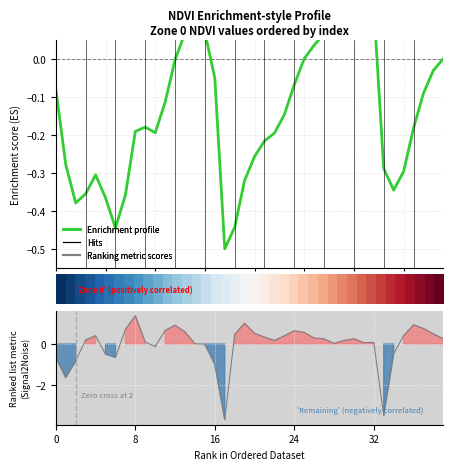

What is the sum of the values at 21 and 11?

1.0